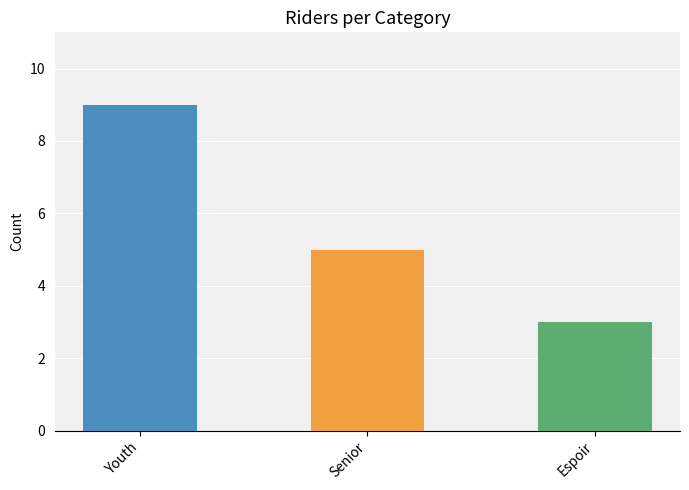

Does the chart contain stacked bars?

No